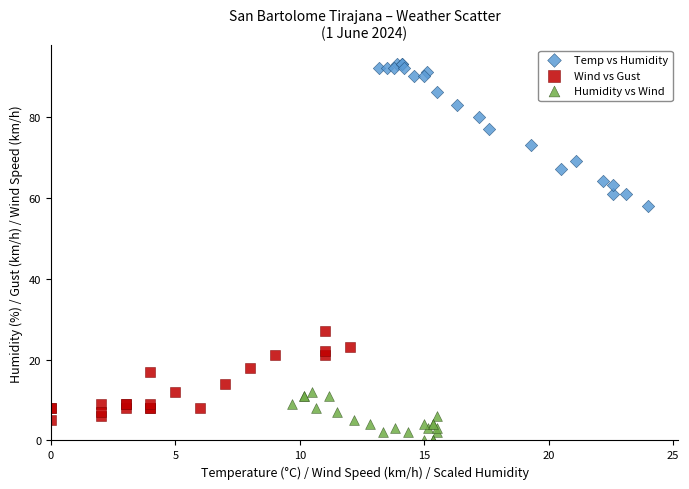

Which series has the largest Y range (max minus min)?

Temp vs Humidity